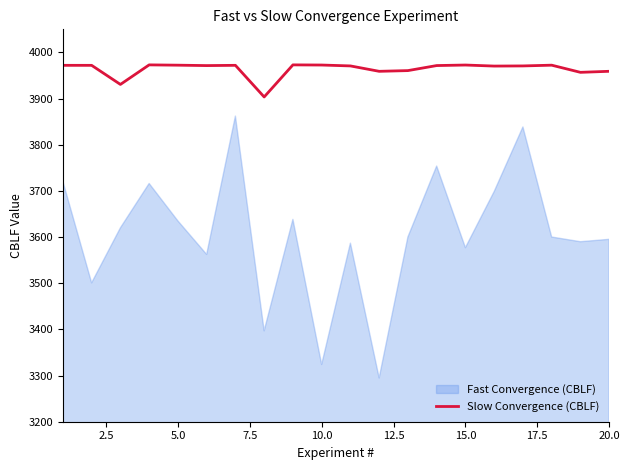

What is the maximum value for Slow Convergence (CBLF)?

3973.0